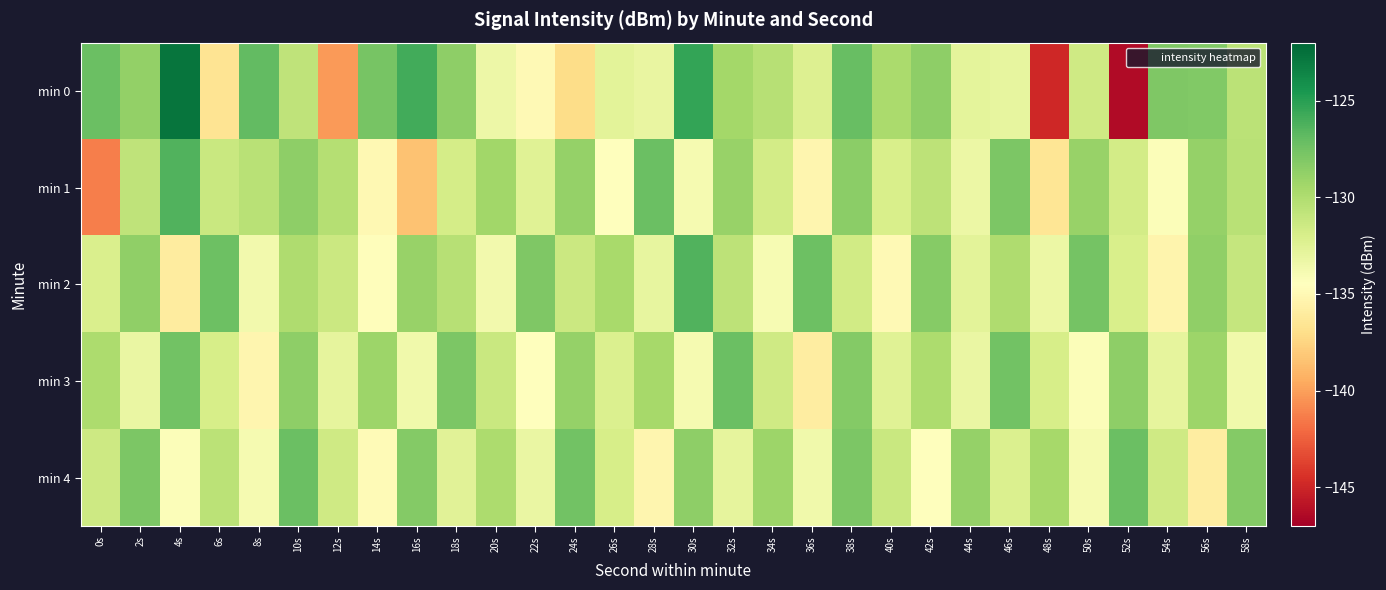

At 4s, list the series in order from smallest to largest.

min 2, min 4, min 3, min 1, min 0